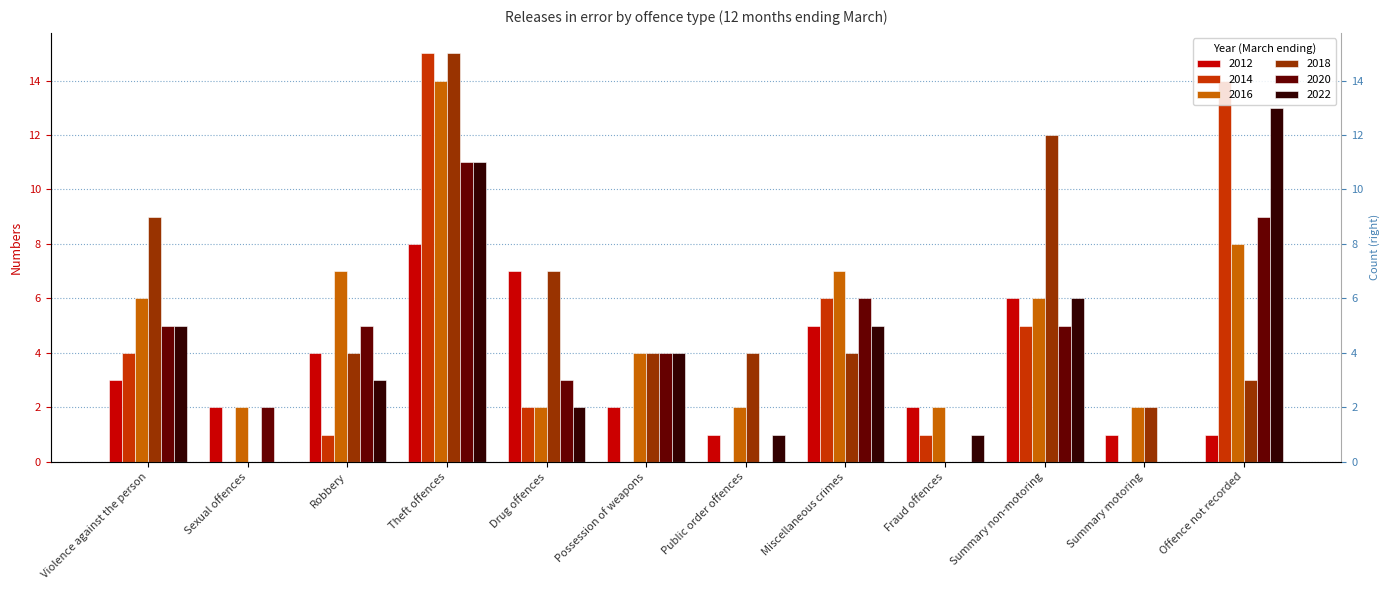

Is it true that 2022 equals 5 at Sexual offences?

False